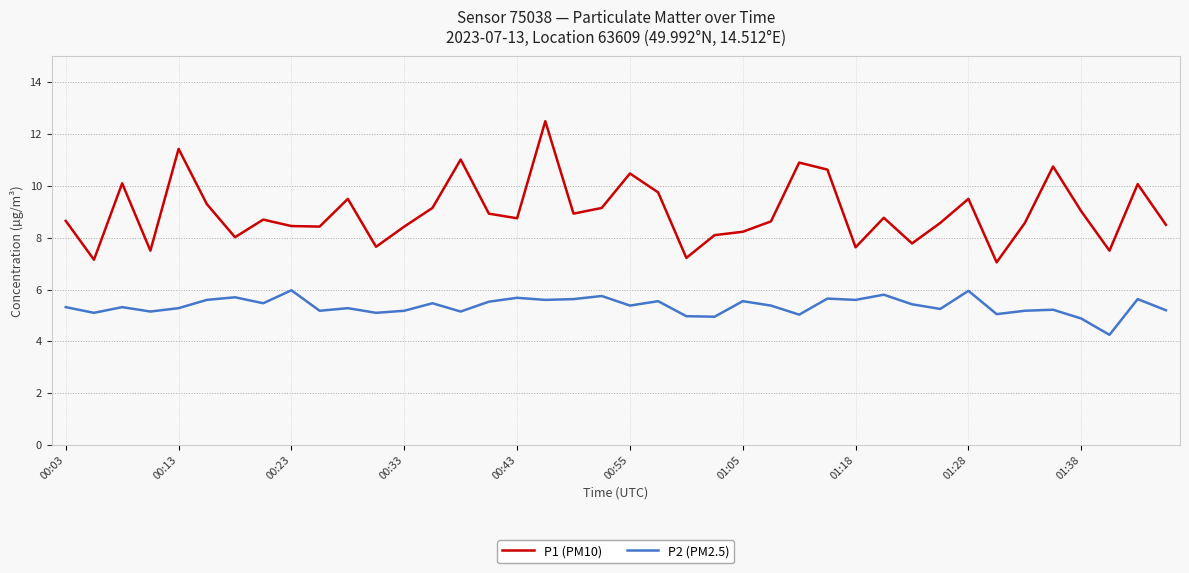

Which series has the largest total across all categories?

P1 (PM10)